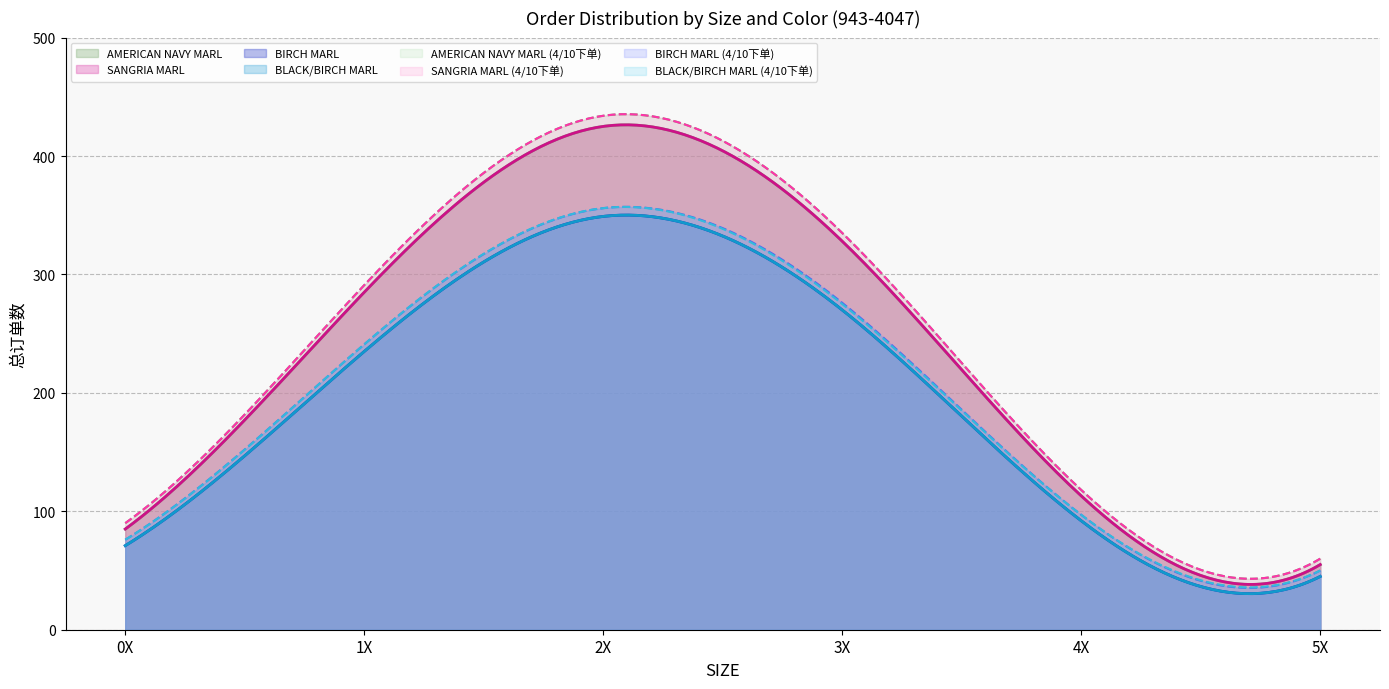

Reading right to left, transcribe all the data shown in this chart.

AMERICAN NAVY MARL: 55	113	328	425	285	85
SANGRIA MARL: 55	113	328	425	285	85
BIRCH MARL: 45	92	270	349	235	71
BLACK/BIRCH MARL: 45	92	270	349	235	71